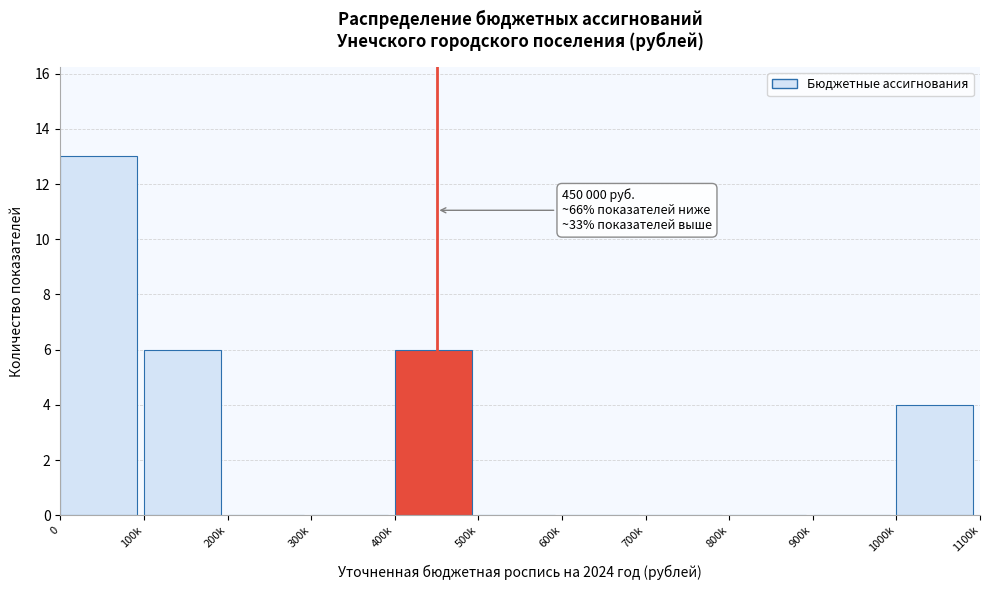

Reading left to right, what are all the values shown in this chart?

0=13	100k=6	200k=0	300k=0	400k=6	500k=0	600k=0	700k=0	800k=0	900k=0	1000k=4